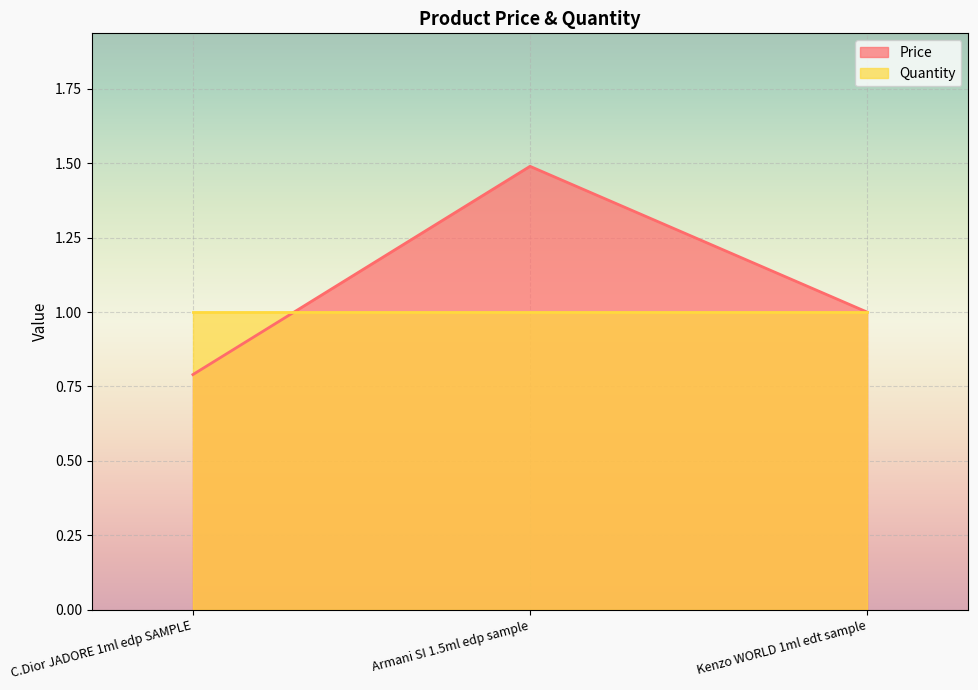

What is the change in value from Armani SI 1.5ml edp sample to Kenzo WORLD 1ml edt sample?

-0.5